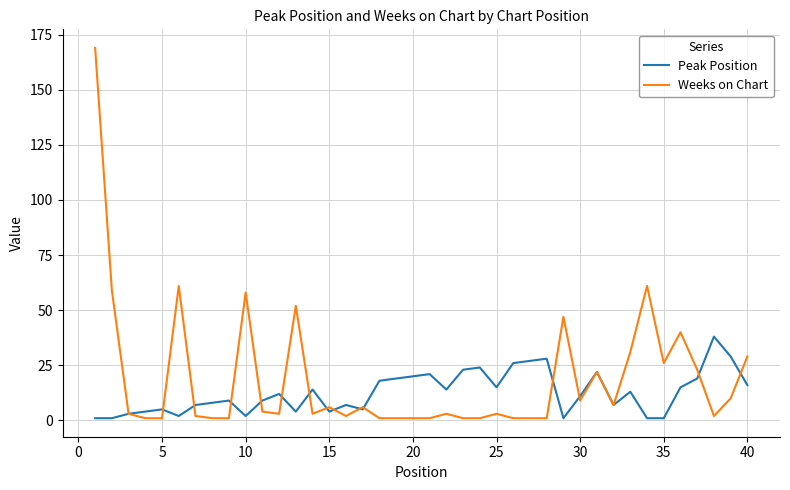

Which series ends up on top after the final intersection of Peak Position and Weeks on Chart?

Weeks on Chart